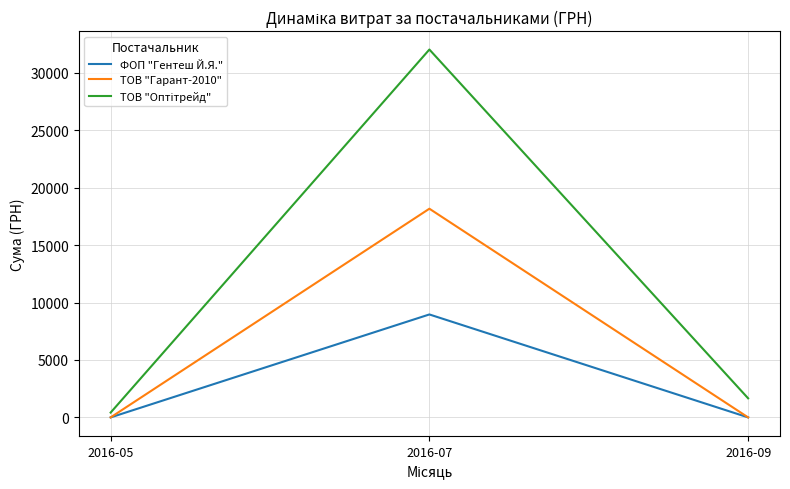

What is the difference between the highest and lowest values at 2016-07?

23060.0